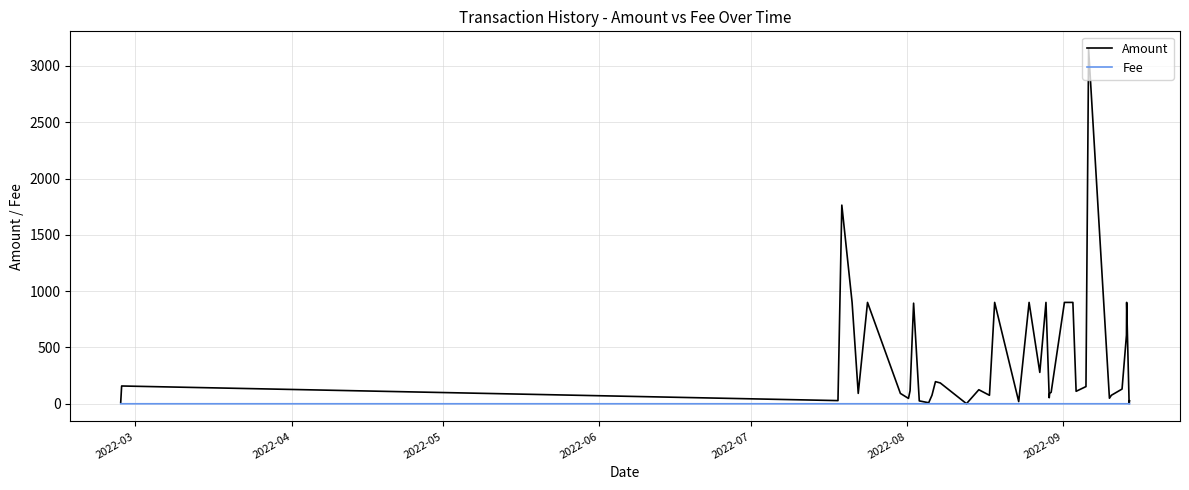

What is the difference between the maximum and second lowest values in the Amount series?

3148.4